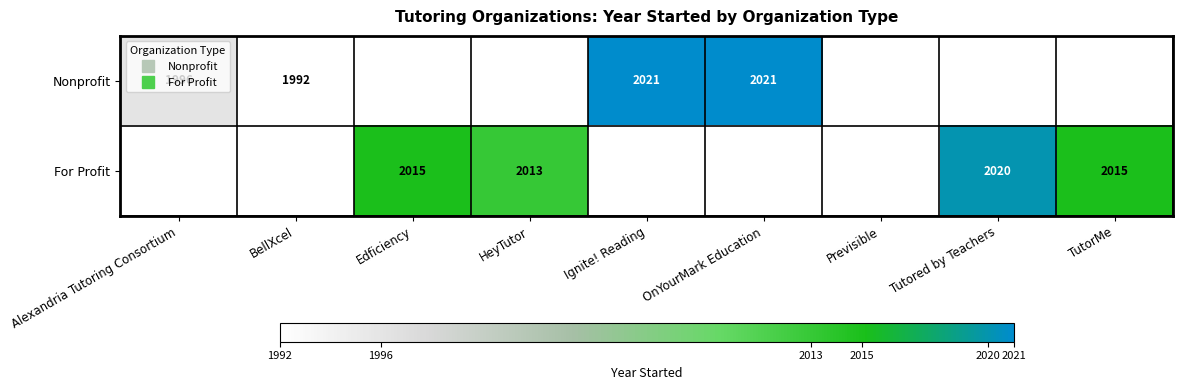

What is the greatest value displayed?

2021